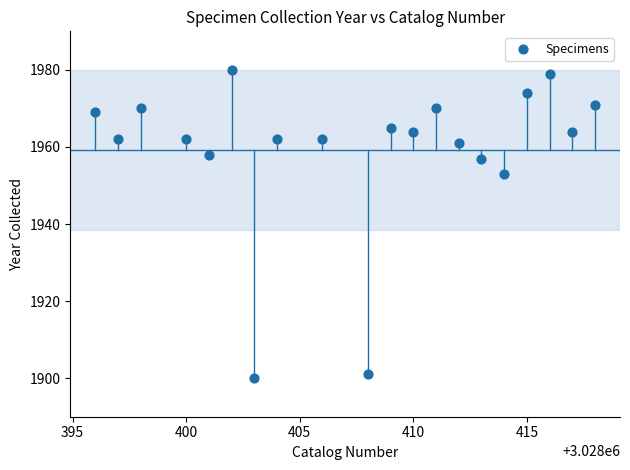

What is the range of X values (max minus min)?

22